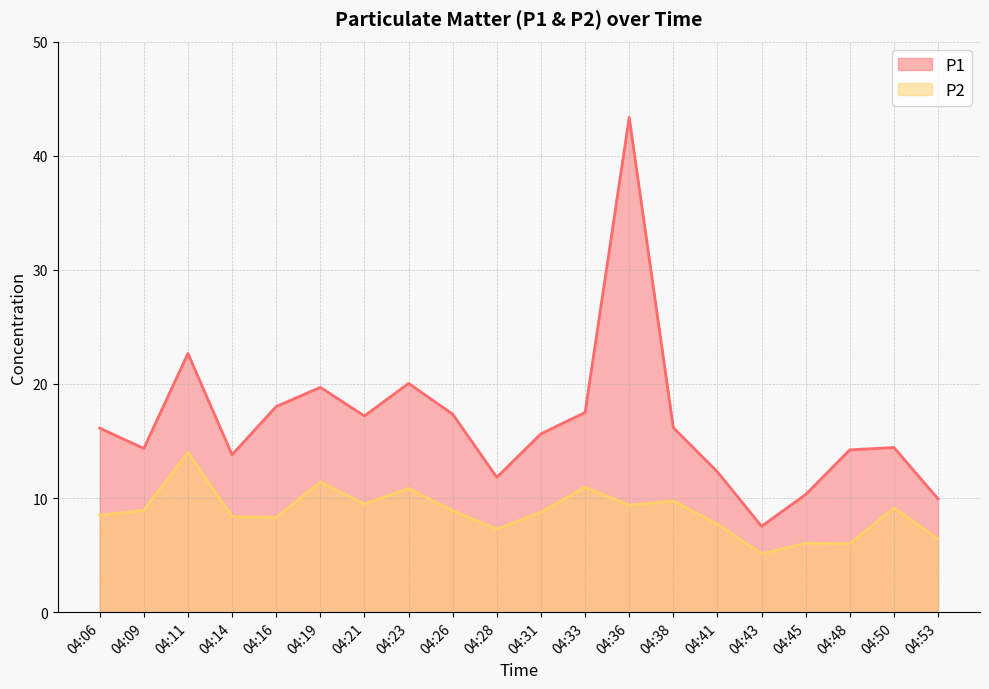

Read the P2 value at 04:38.

9.8